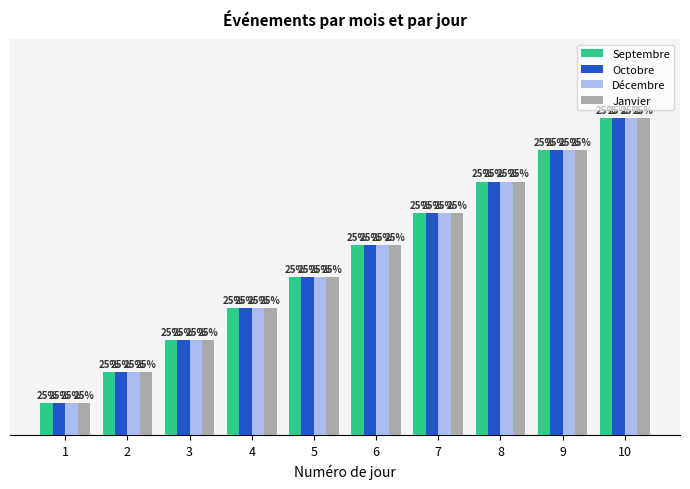

Does the chart contain stacked bars?

No